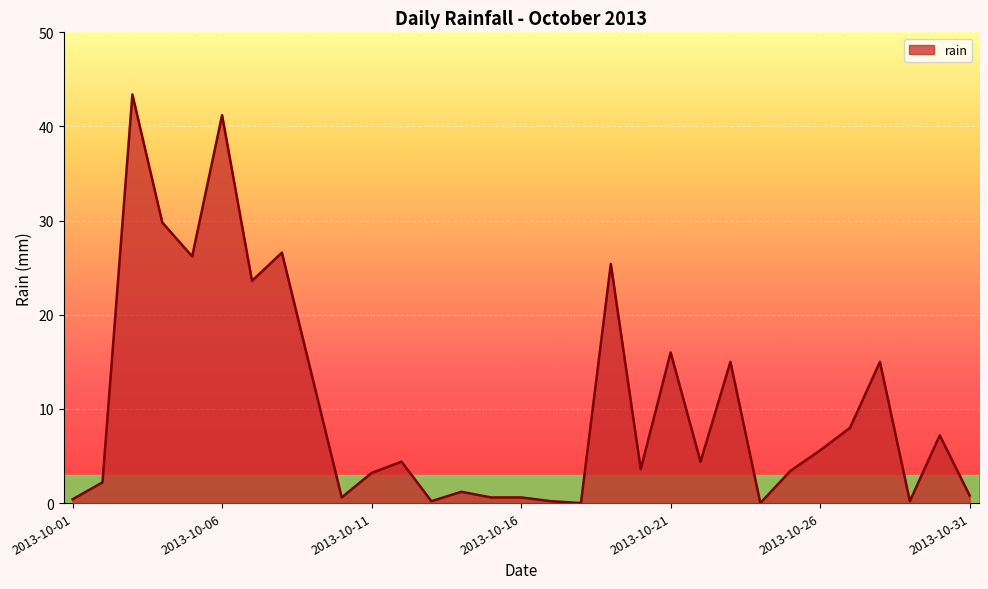

What is the difference between the maximum and minimum values?

43.4